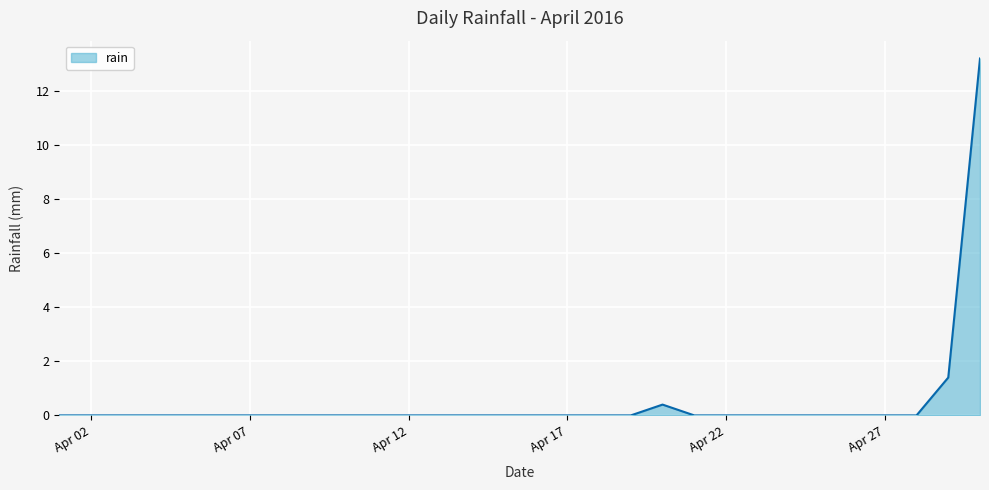

What is the difference between the maximum and minimum values?

13.2